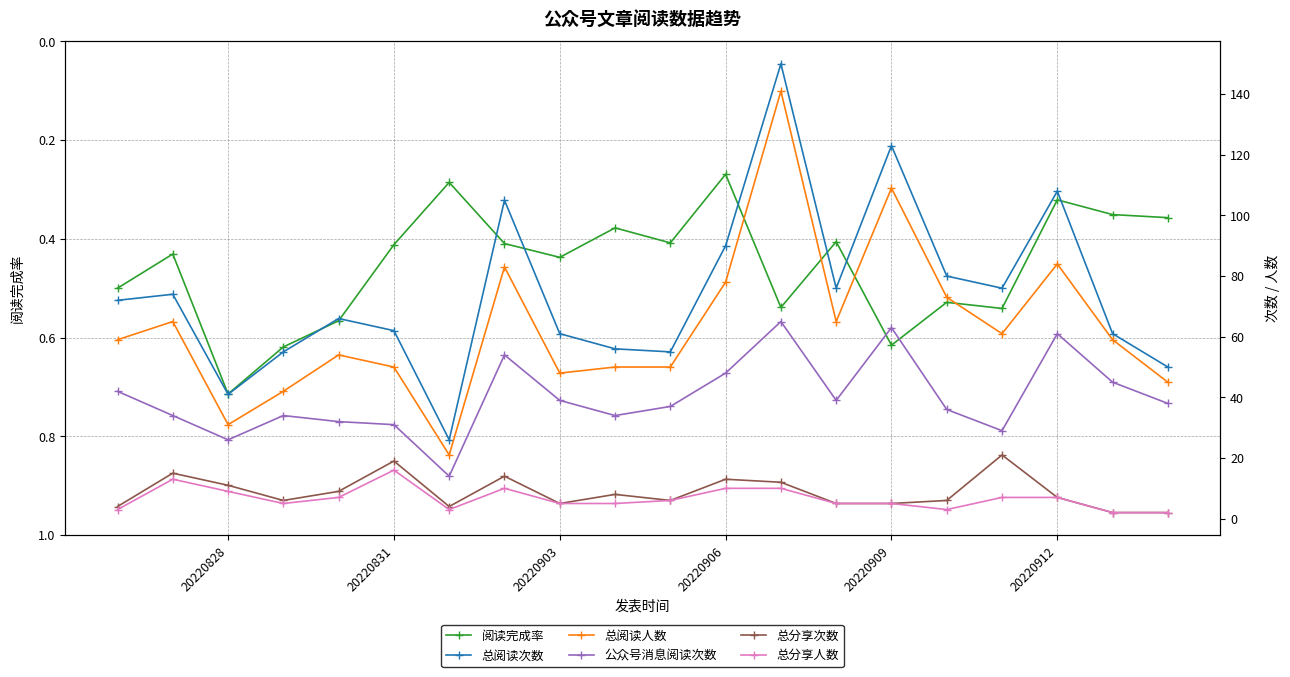

How many 阅读完成率 values are between 0 and 1?

20